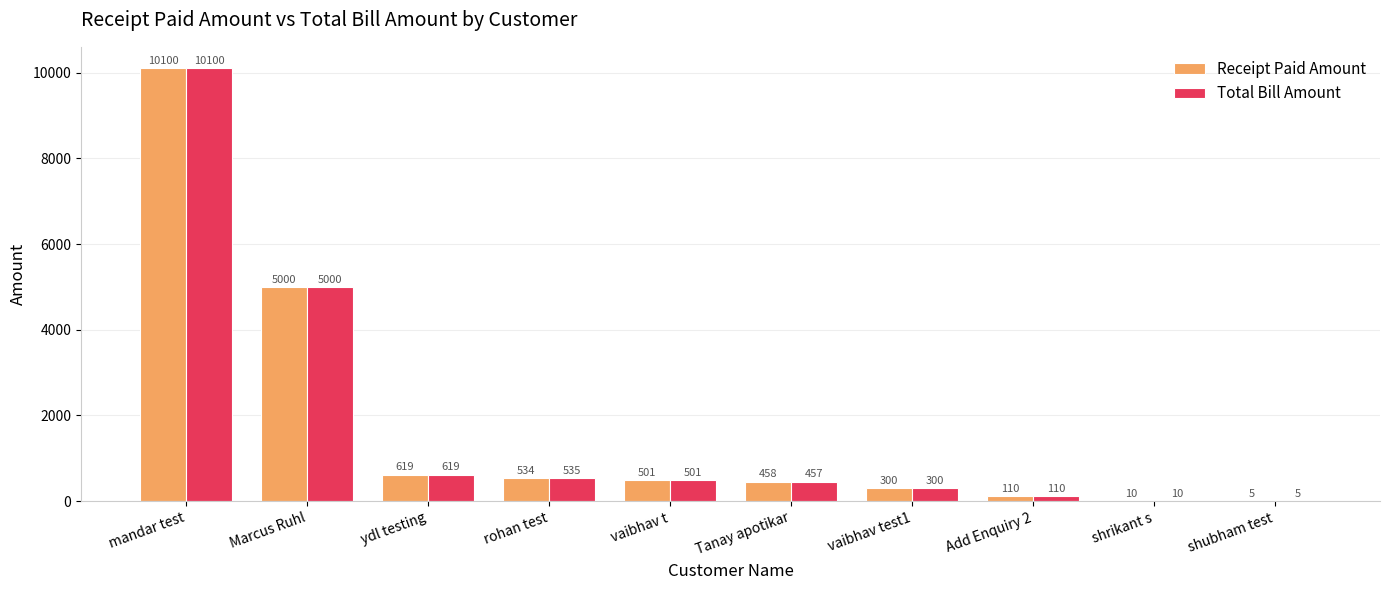

Where does the Total Bill Amount series first go above 500?

mandar test